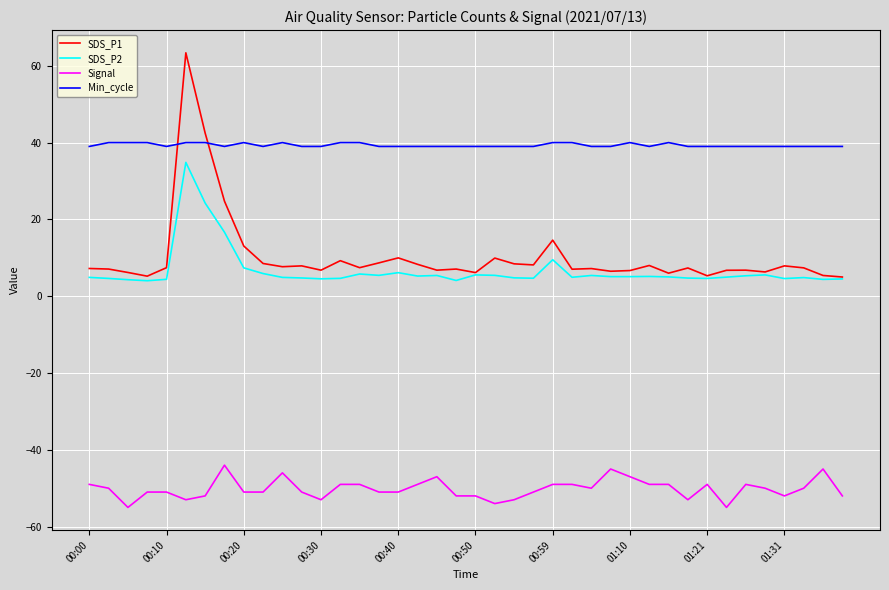

Which series has the largest total across all categories?

Min_cycle